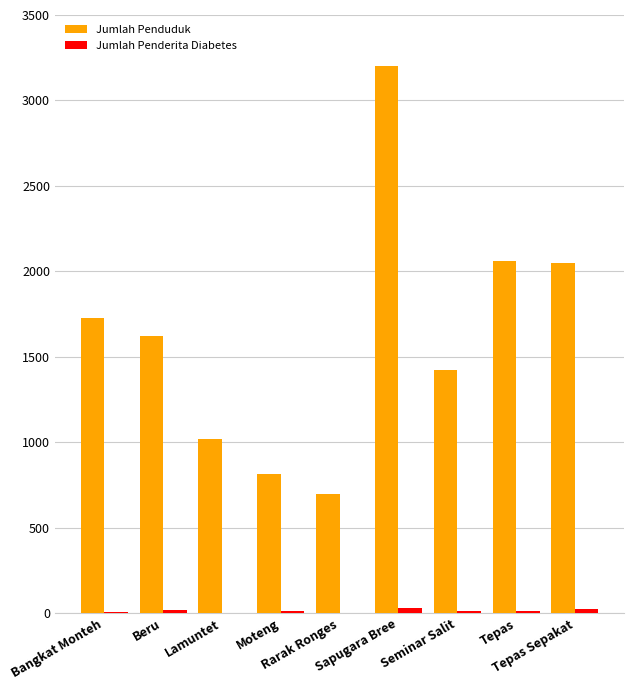

Between Bangkat Monteh and Tepas Sepakat, which series saw the biggest shift?

Jumlah Penduduk